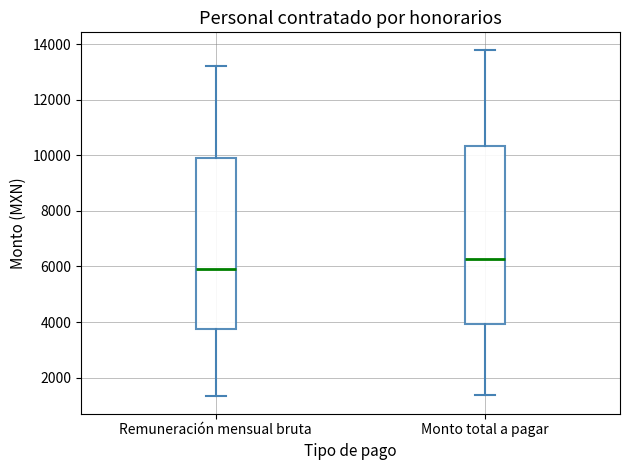

Which box's median line is the lowest?

Remuneración mensual bruta